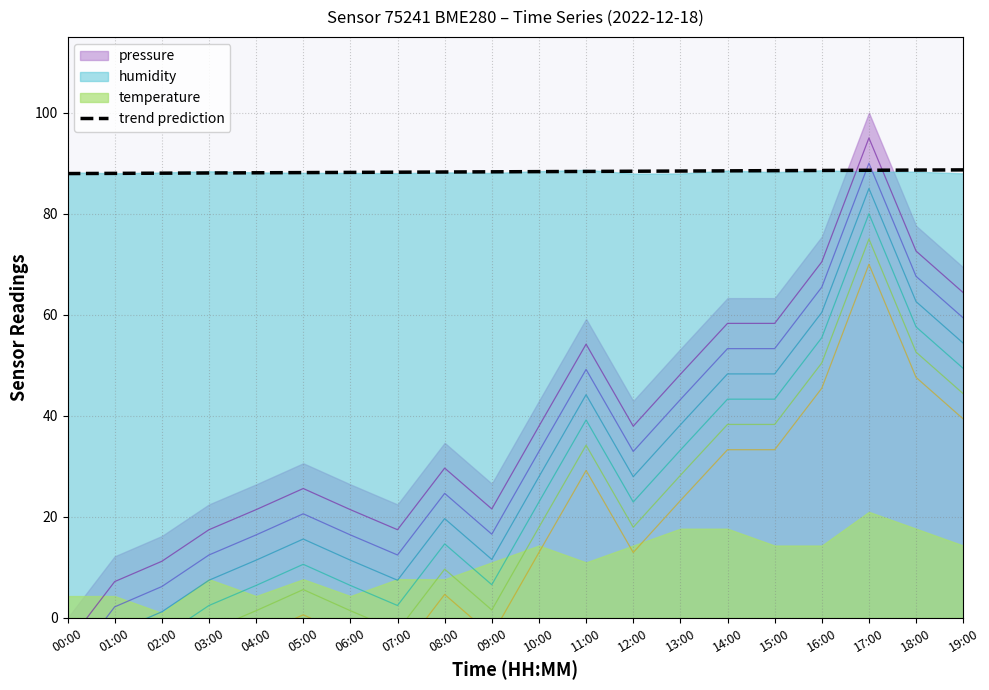

True or false: trend prediction has a value of 88.4 at 11:00.

True